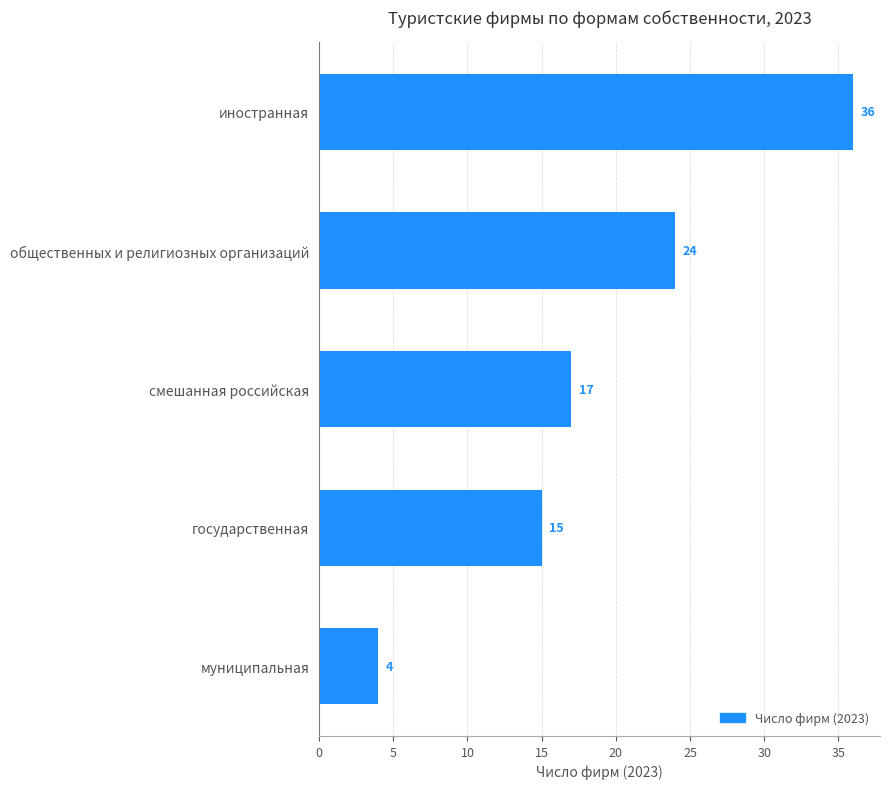

Rank the categories by value from lowest to highest.

муниципальная, государственная, смешанная российская, общественных и религиозных организаций, иностранная